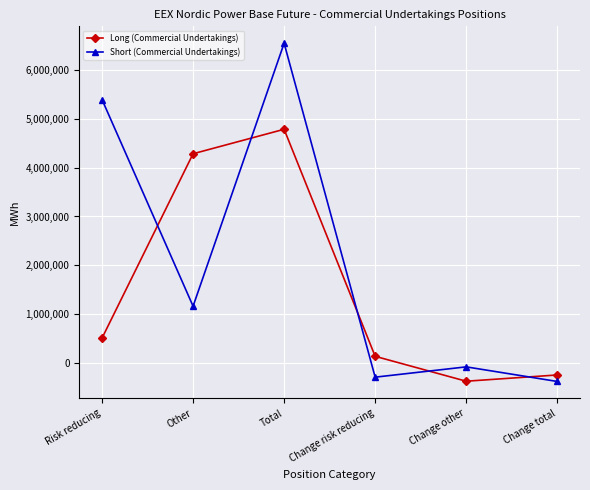

What is the difference between the highest and lowest values at Change risk reducing?

428184